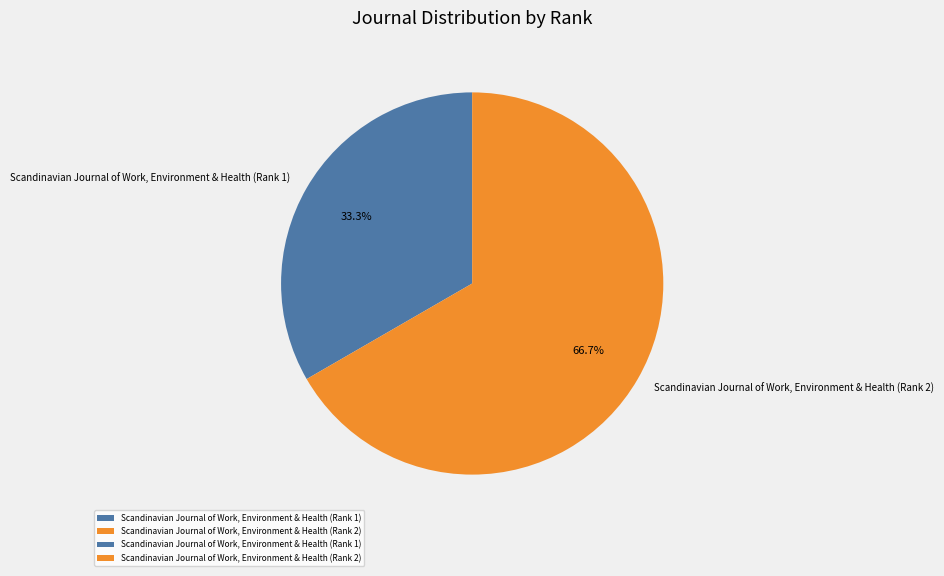

To the nearest percent, what is the difference between the Scandinavian Journal of Work, Environment & Health (Rank 1) and Scandinavian Journal of Work, Environment & Health (Rank 2) slice percentages?

33%